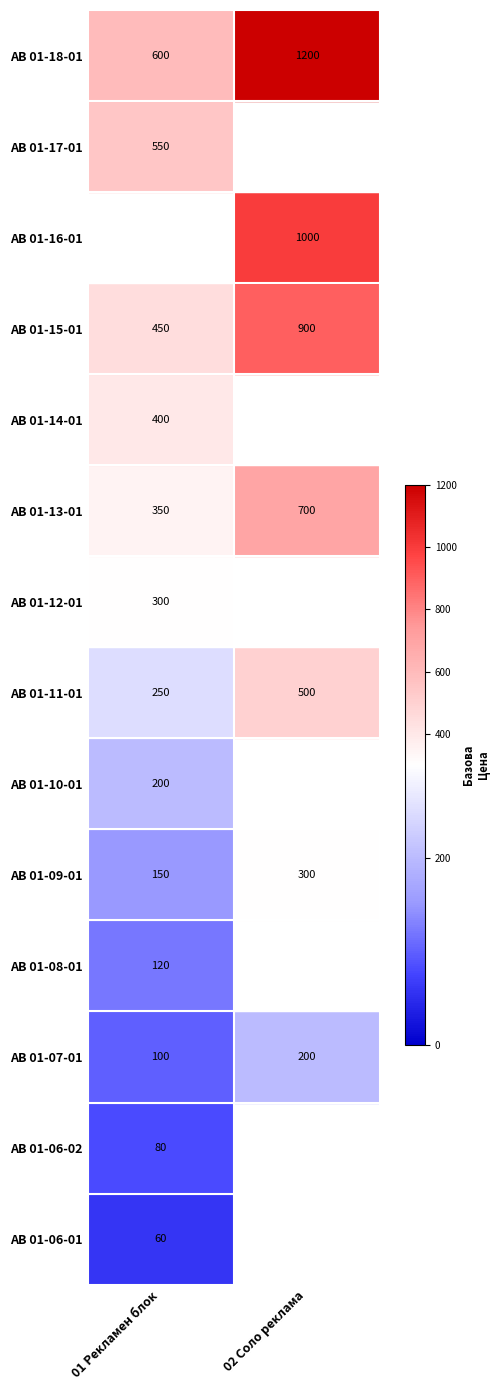

The value of Соло реклама at 09:55 is 149. True or false?

False